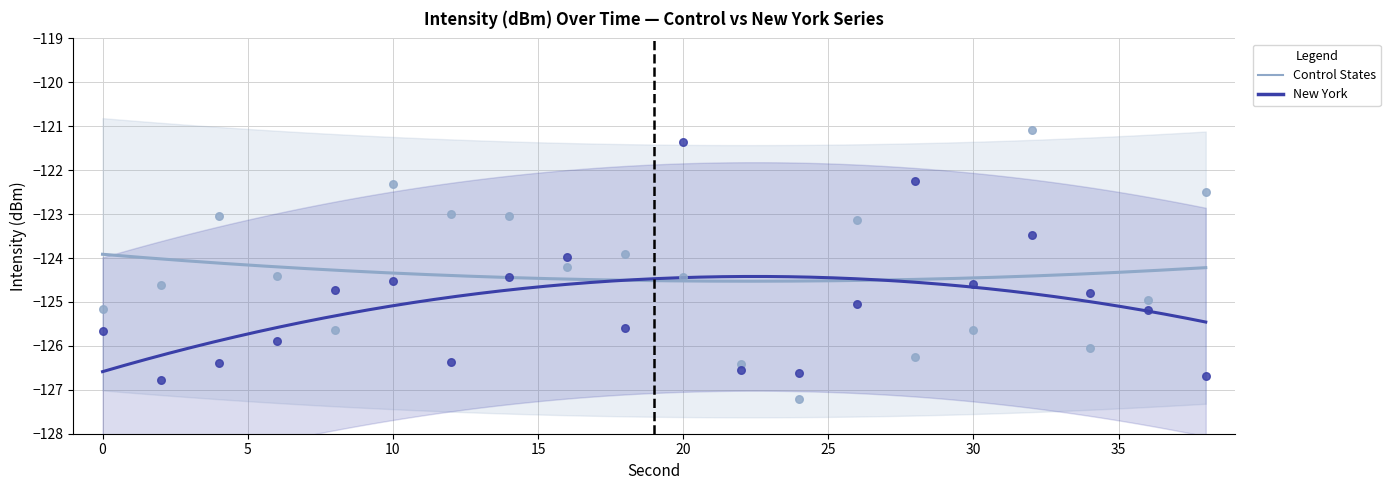

Across all data points, what is the range of X values (max minus min)?

38.0